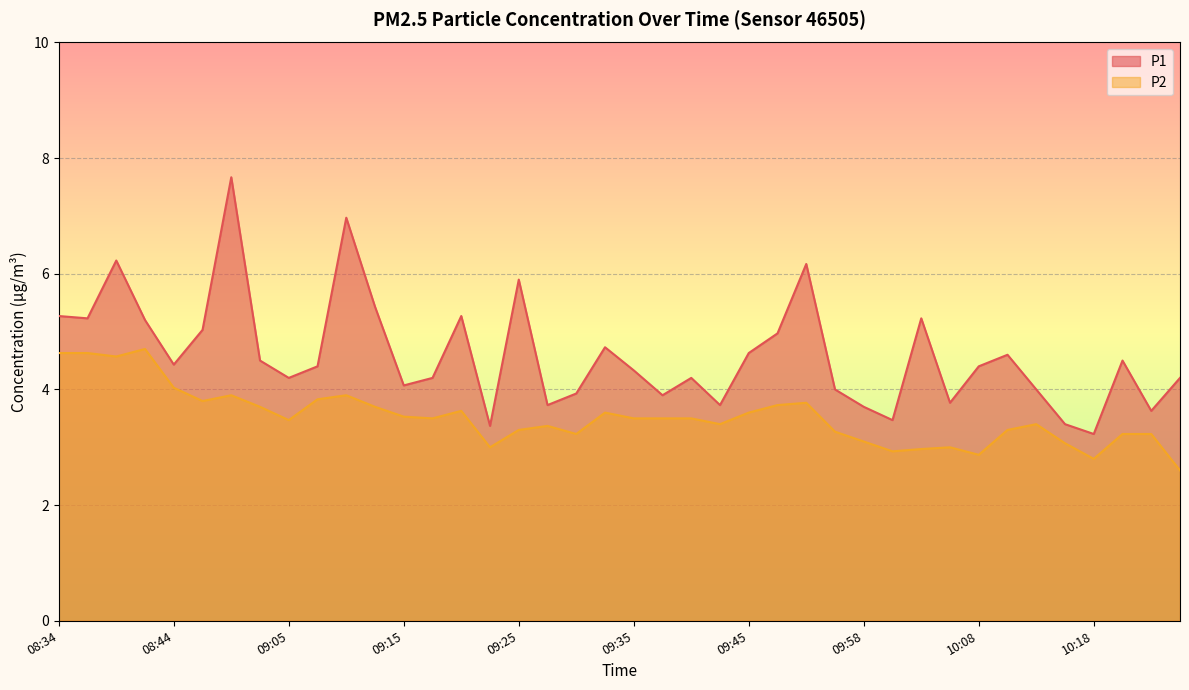

What is the label of the 11th point from the left?

09:10